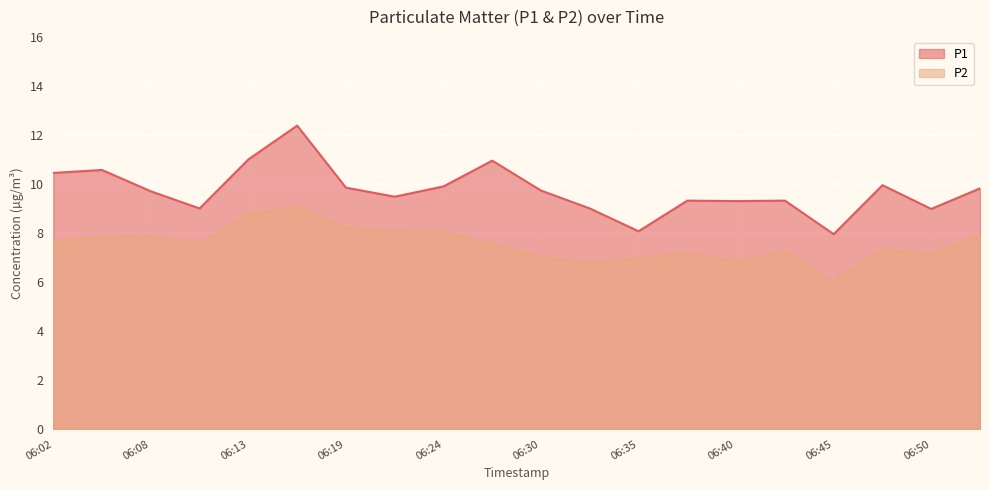

At which label does P1 reach its peak?

06:16